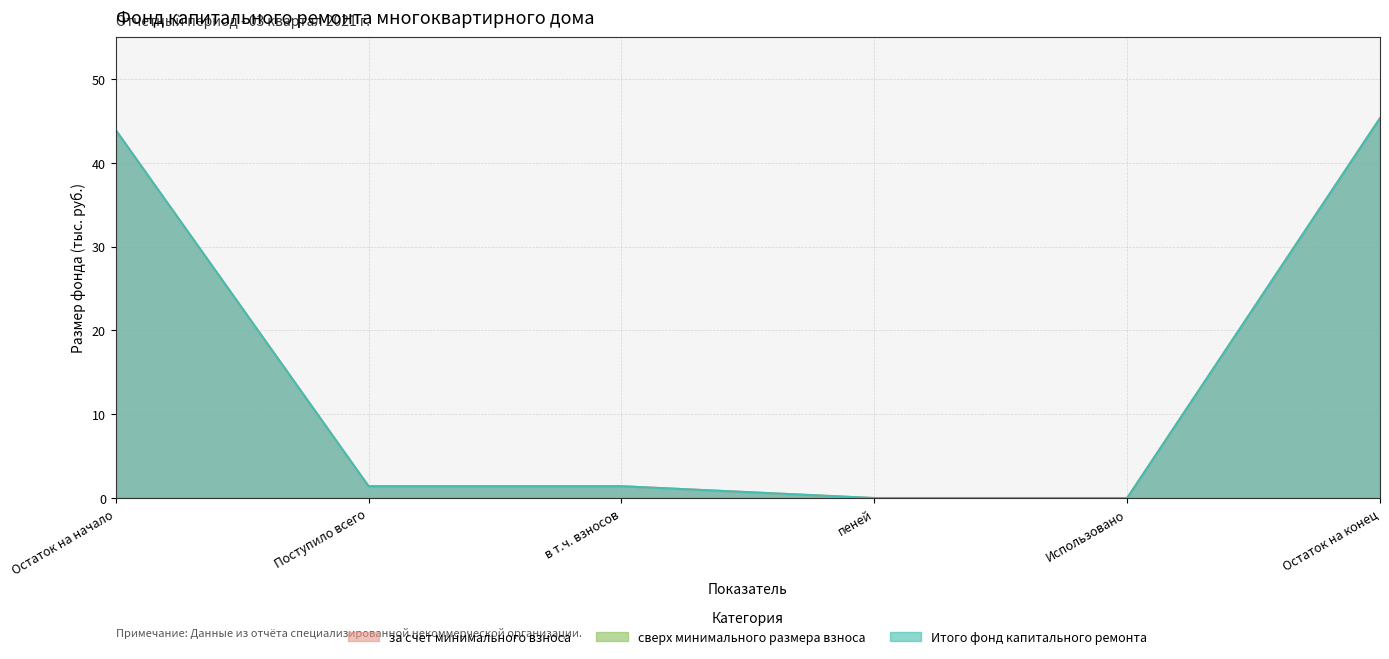

At how many categories does at least one series exceed 10?

2